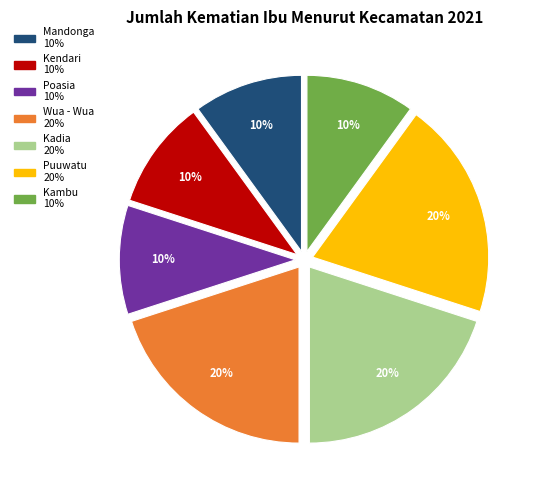

To the nearest percent, what is the average slice percentage?

14%